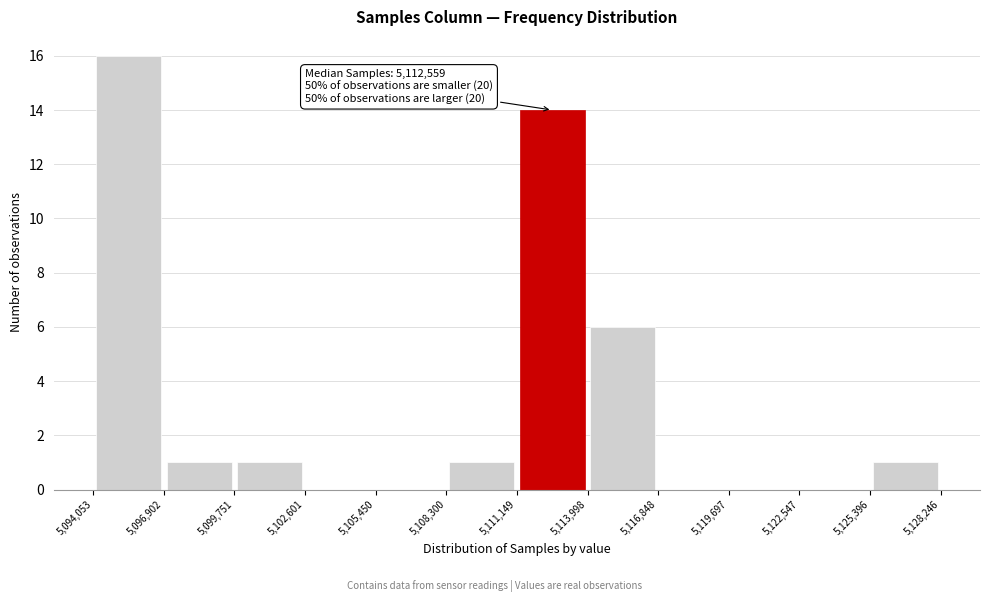

Which range on the x-axis has the tallest bar?

5,094,053 to 5,096,902